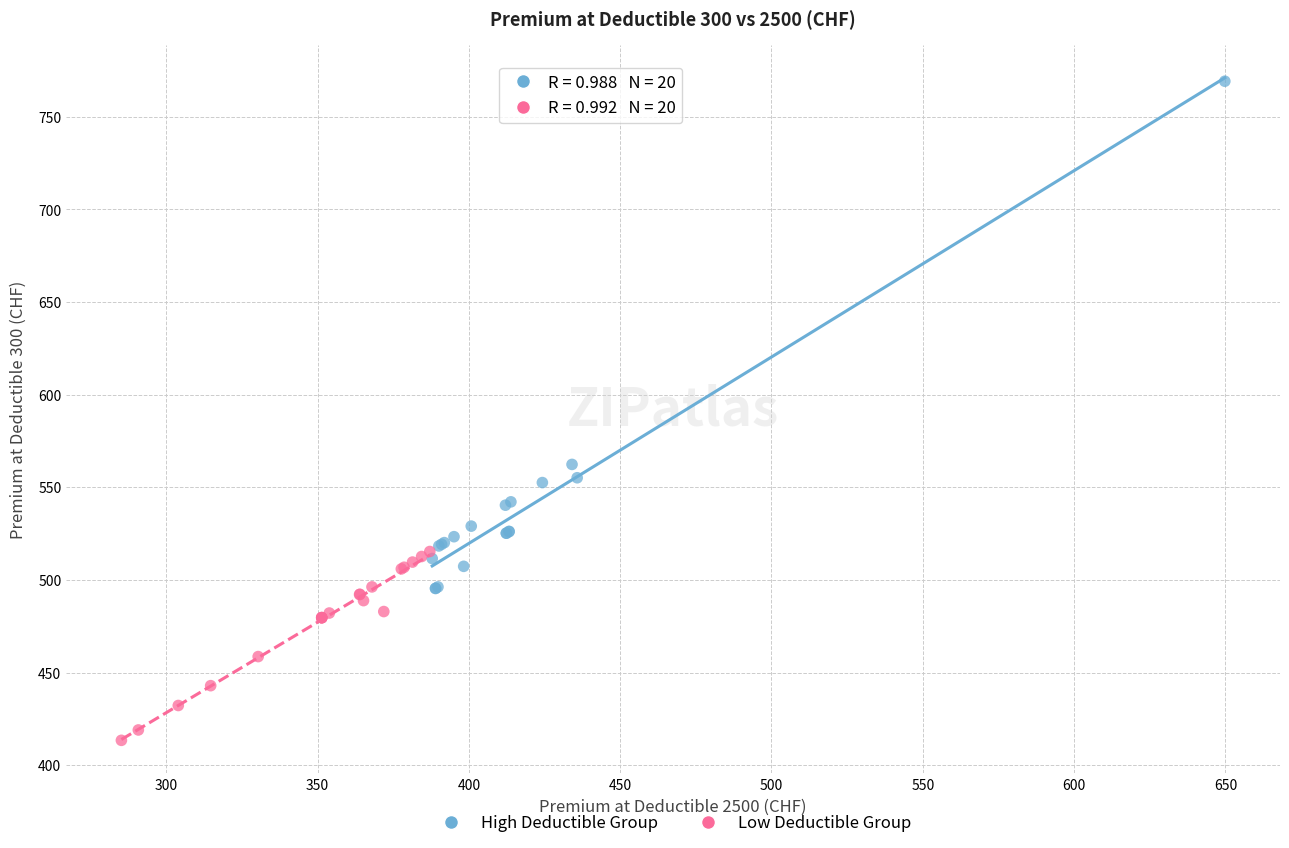

What are all the series names shown in the legend?

High Deductible Group, Low Deductible Group